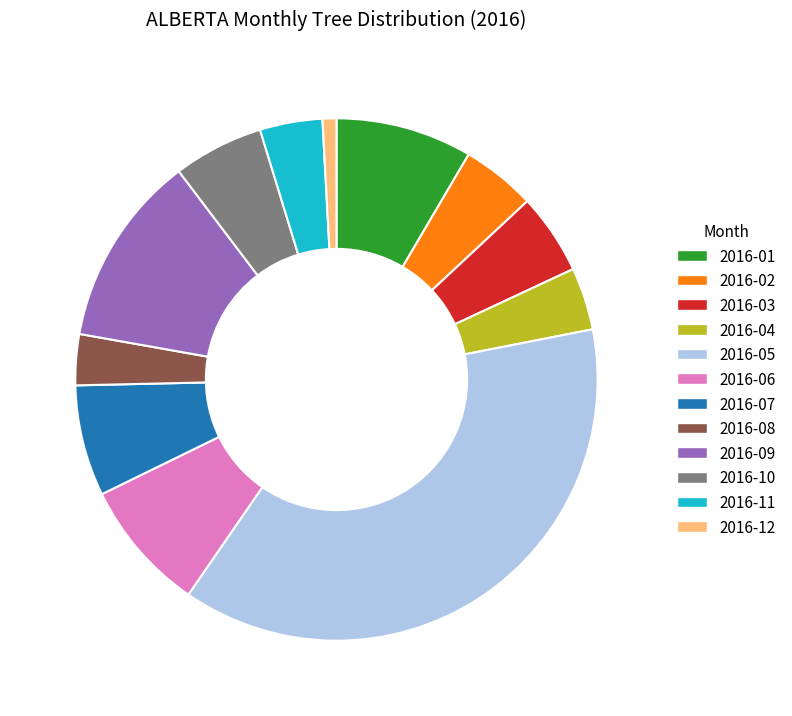

Which has a higher value, 2016-08 or 2016-06?

2016-06